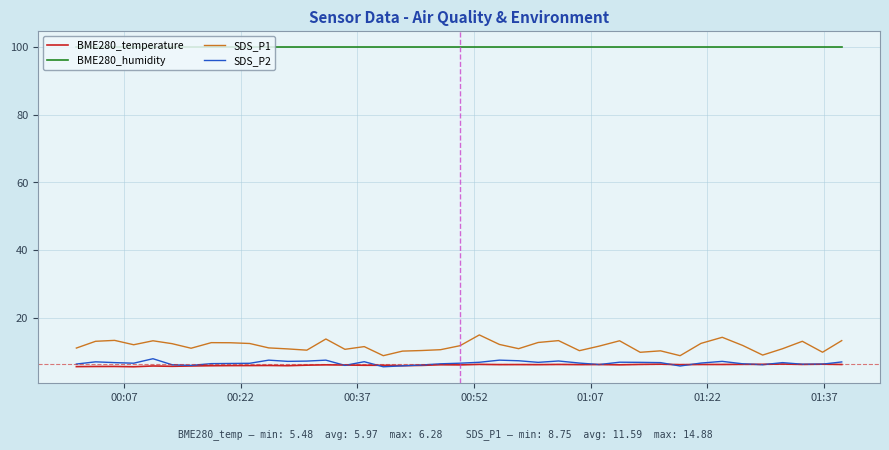

What is the sum of all SDS_P1 values?

463.7